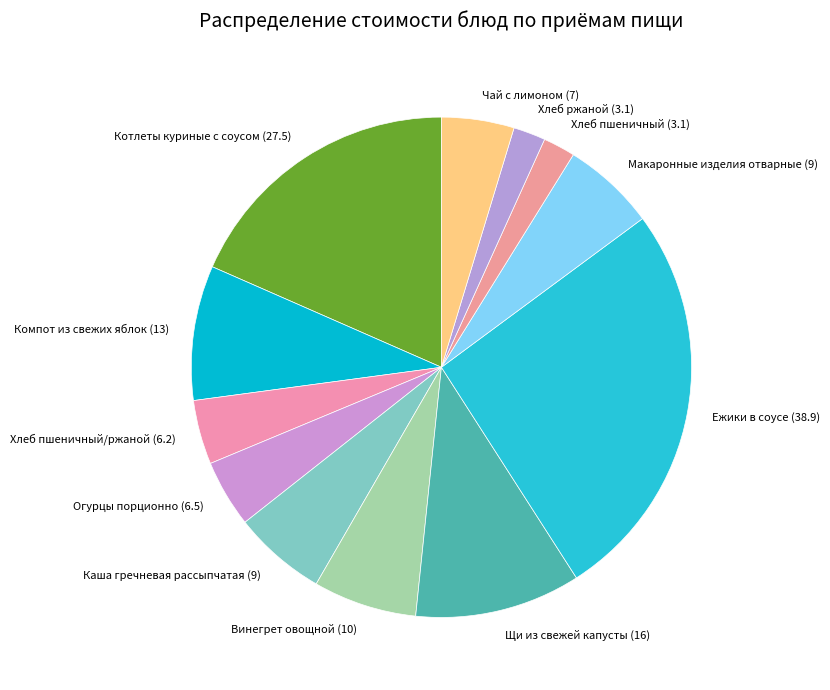

Which slice is the largest?

Ежики в соусе (38.9)